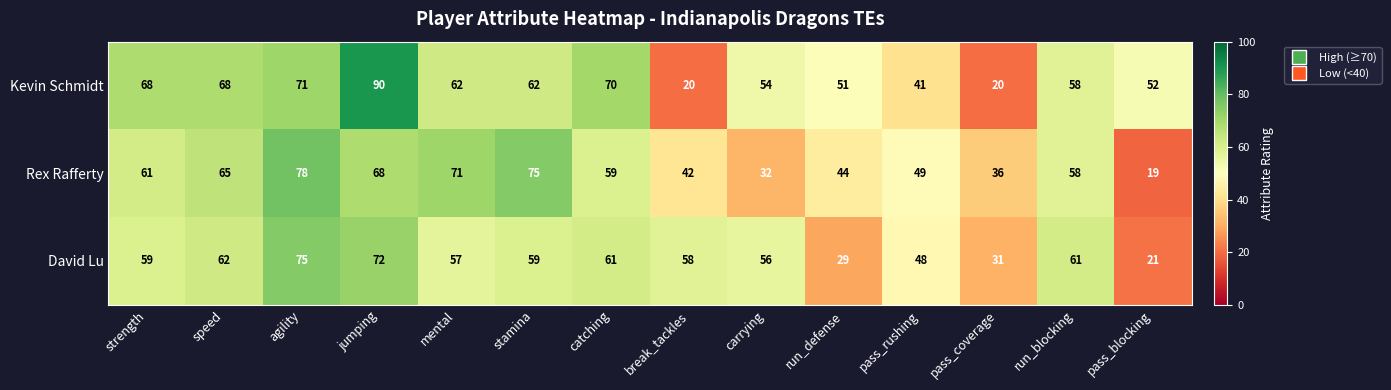

What is the spread (max minus min) of values at catching?

11